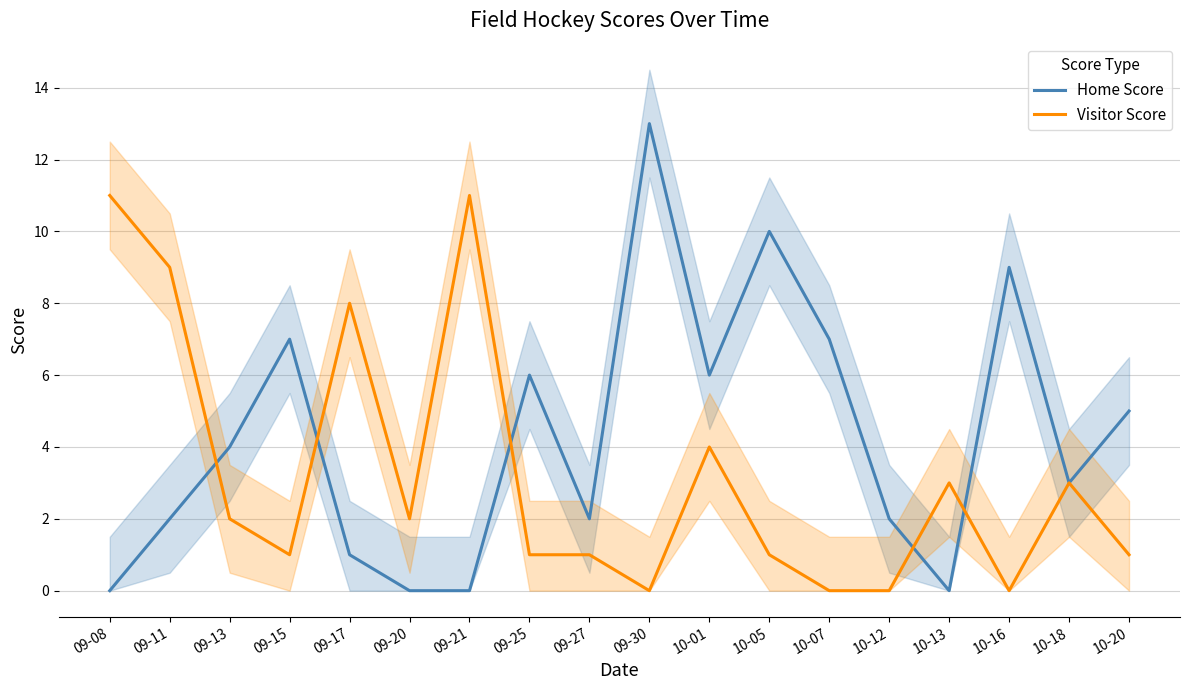

At how many categories does at least one series exceed 4?

12